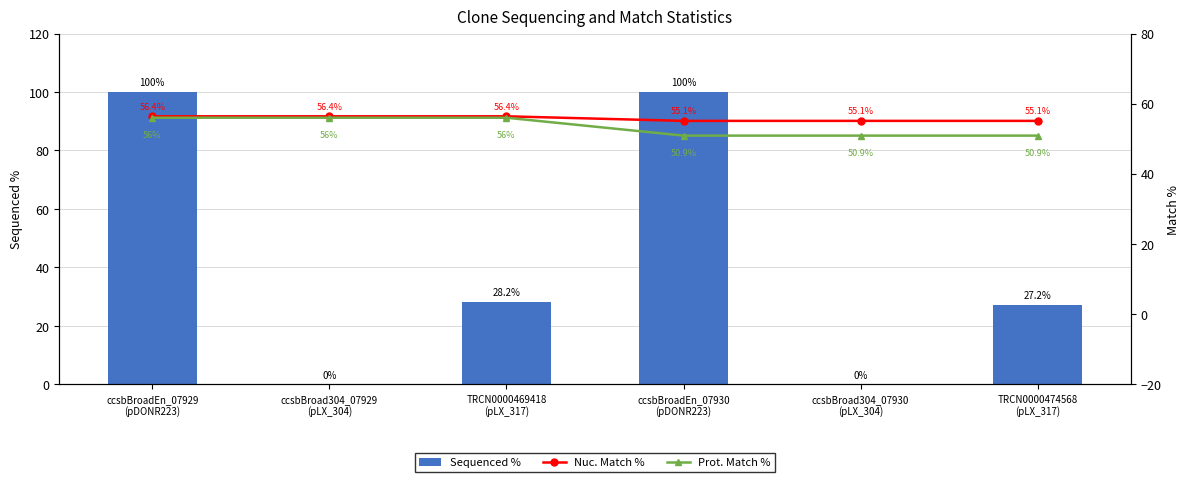

Where is Sequenced % nearest to the value 50?

TRCN0000469418
(pLX_317)